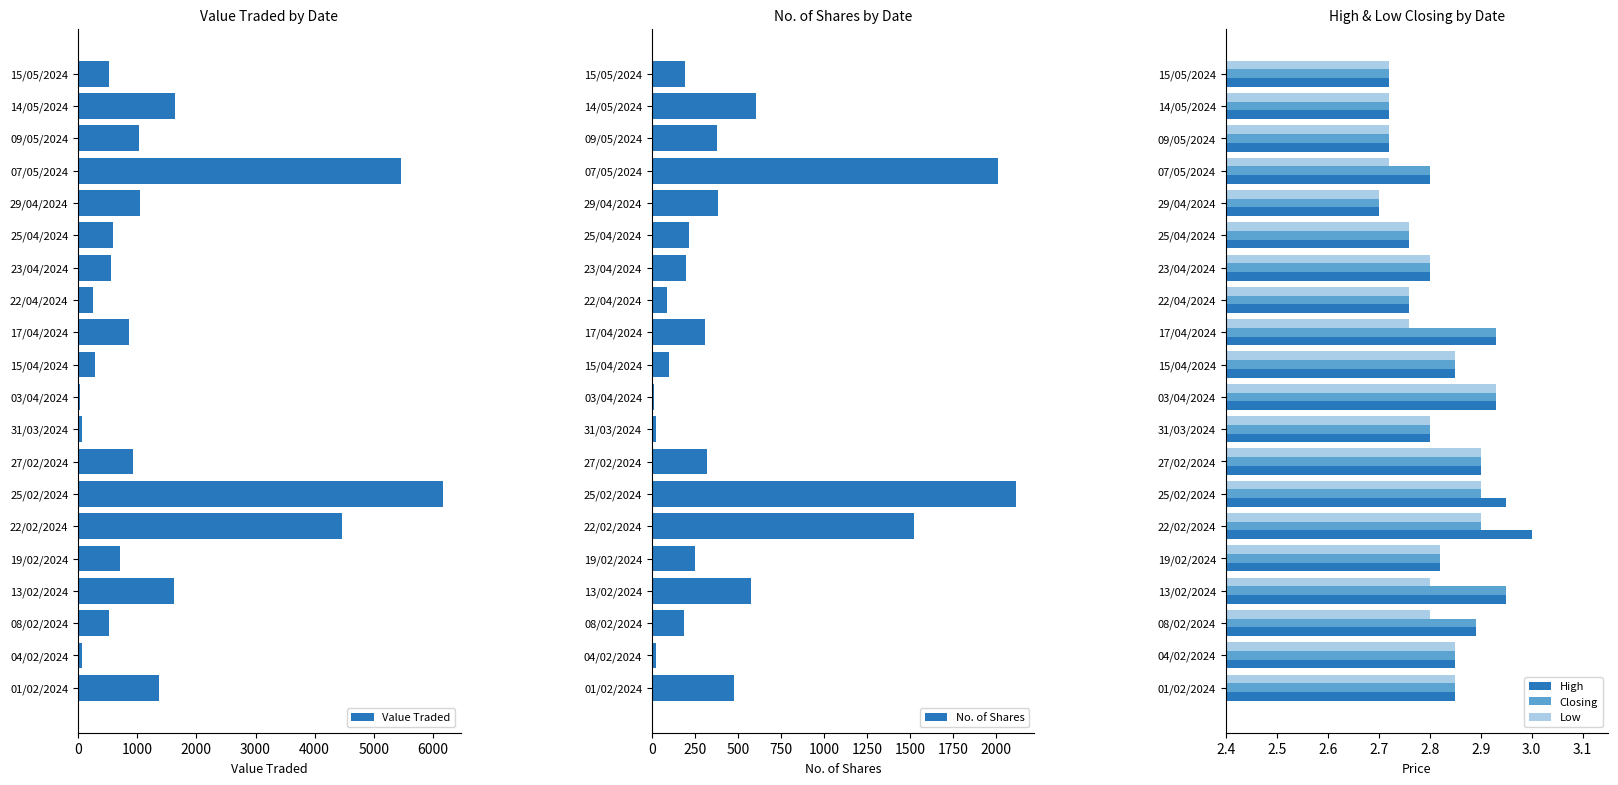

Where is Closing nearest to the value 2?

29/04/2024